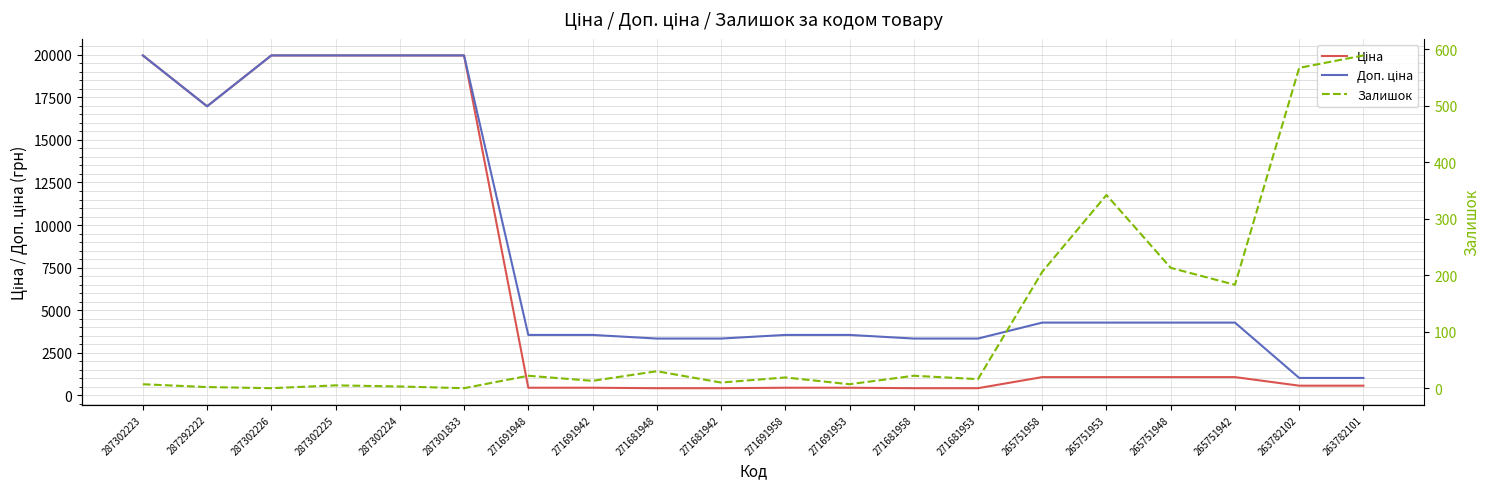

Read the Доп. ціна value at 263782102.

1017.8